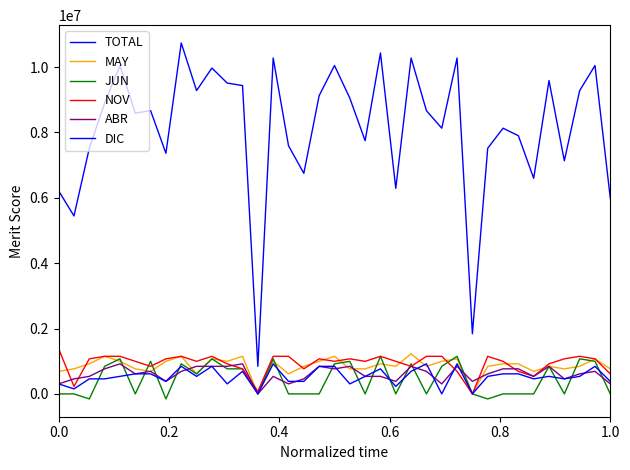

How many lines are shown in the chart?

6